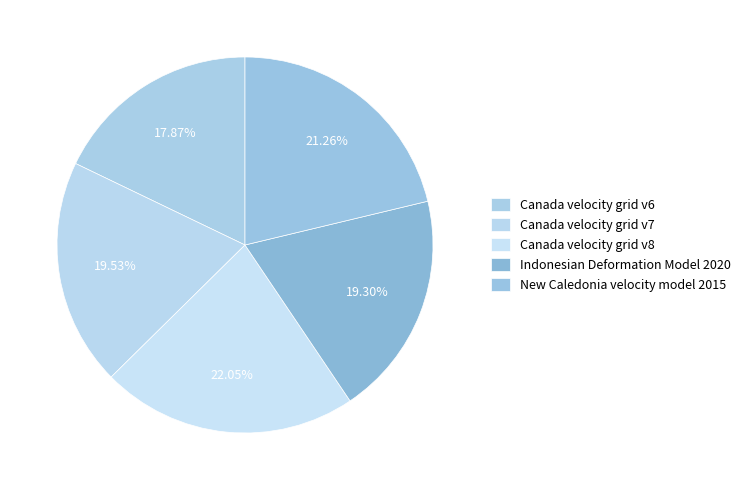

Rank the categories by value from lowest to highest.

Canada velocity grid v6, Indonesian Deformation Model 2020, Canada velocity grid v7, New Caledonia velocity model 2015, Canada velocity grid v8